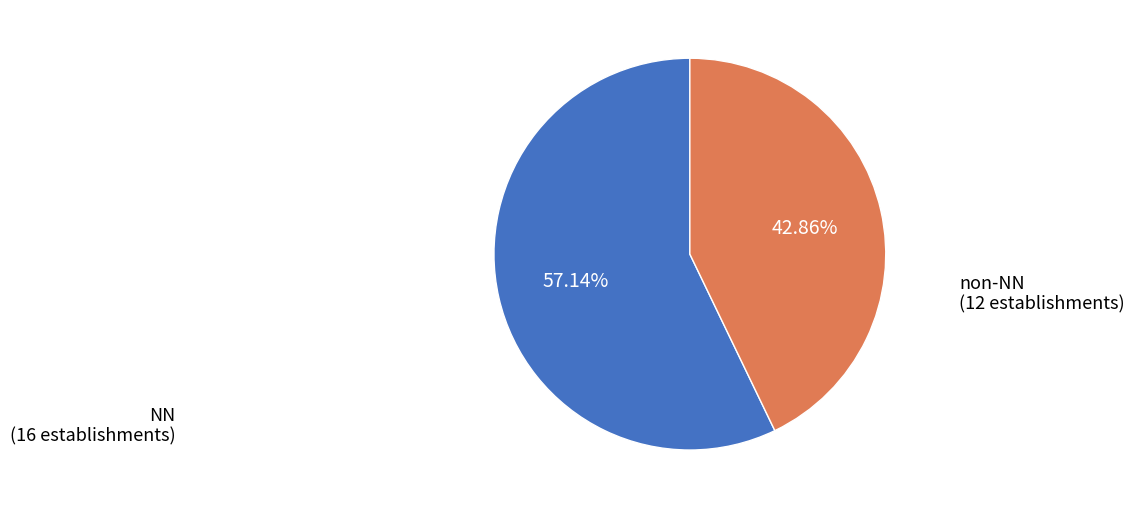

Is there a majority slice in this chart?

Yes